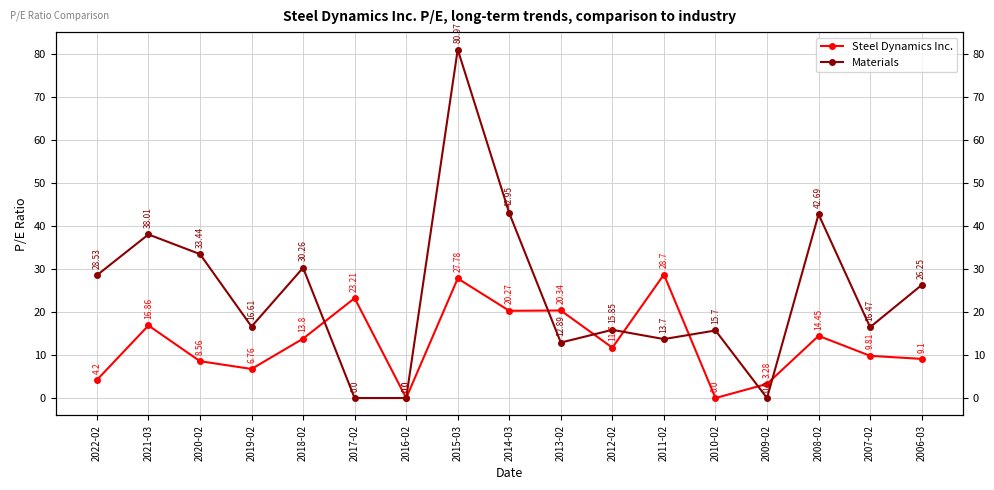

Which series has the widest spread of values?

Materials